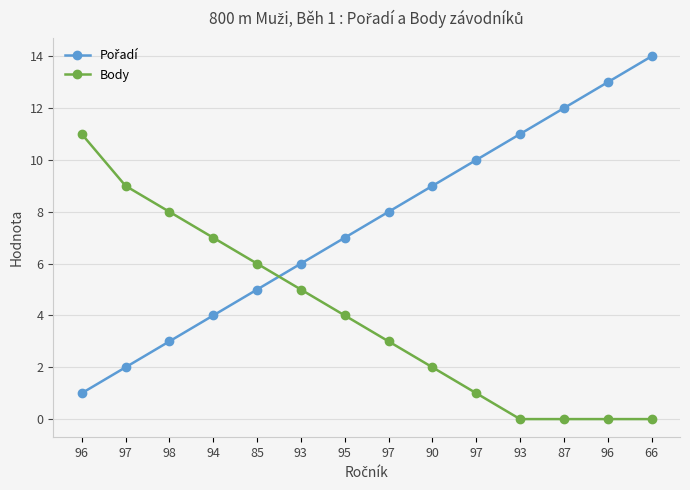

Where does the Body series first go above 4?

96